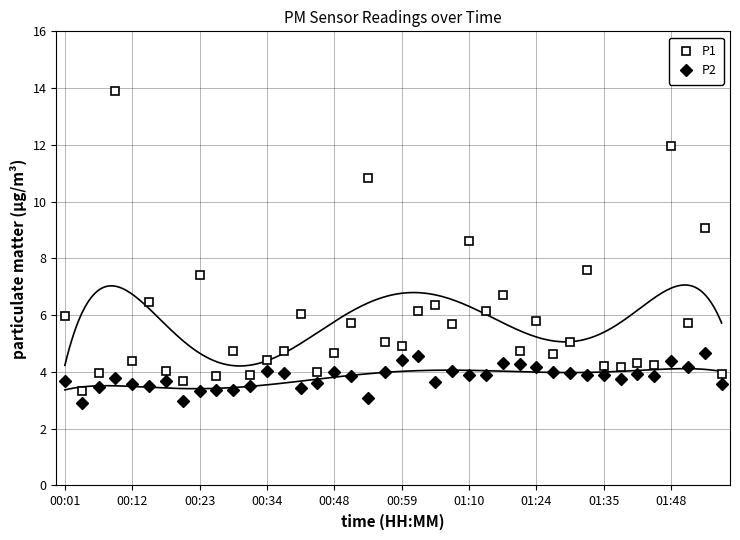

True or false: P2 has more than 2 interior local peaks.

True